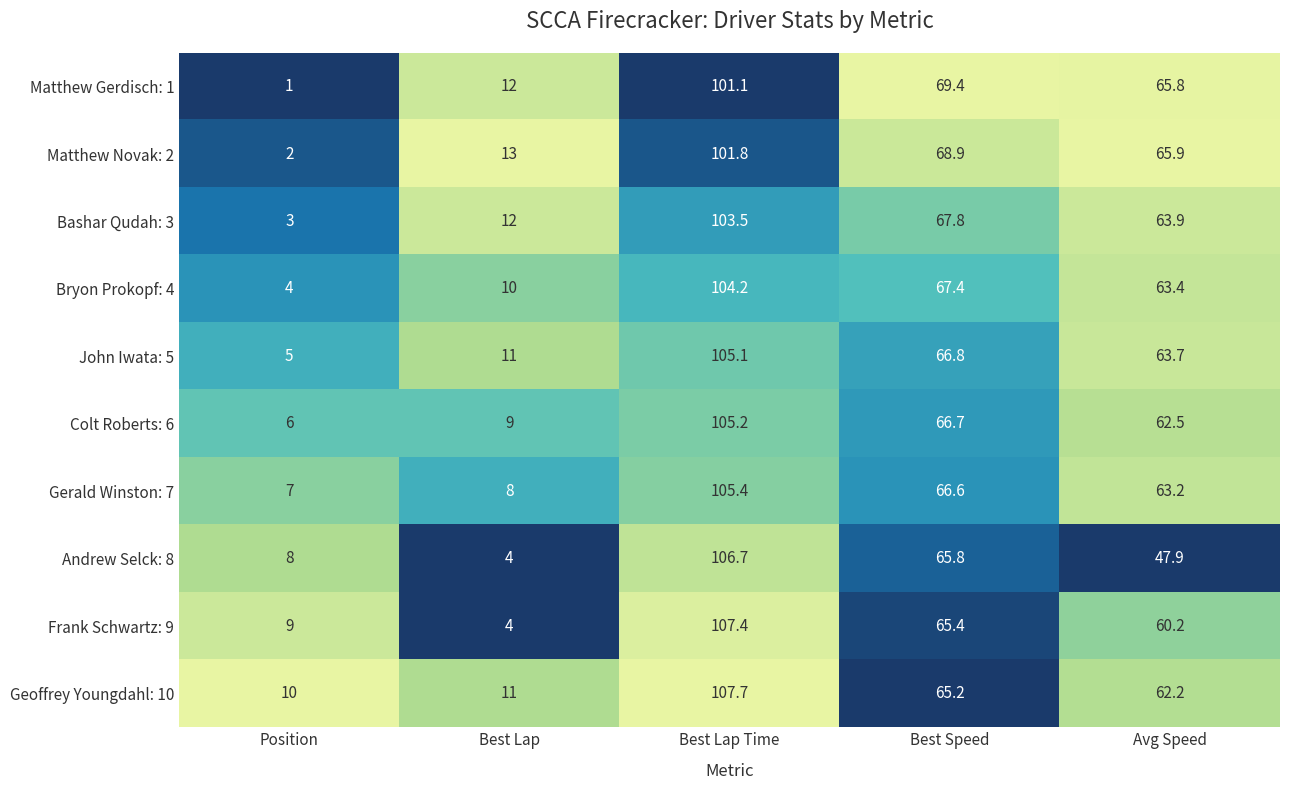

Which series has the largest total across all categories?

Geoffrey Youngdahl: 10